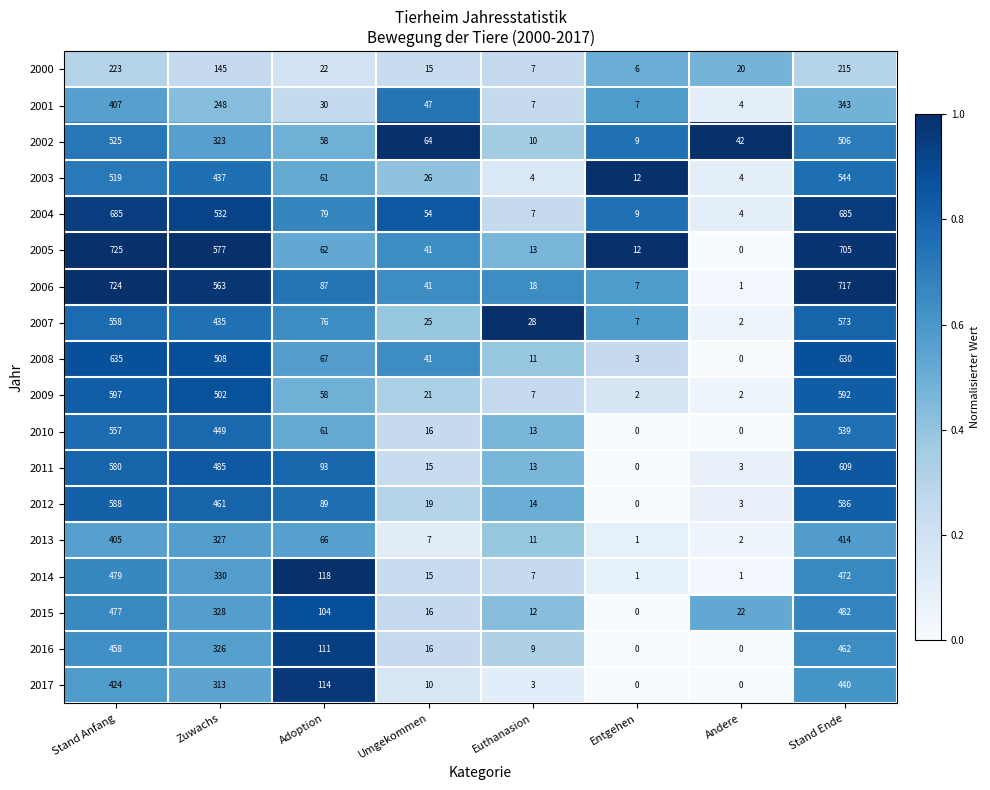

What is the difference between the 2014 values at Zuwachs and Stand Ende?

142